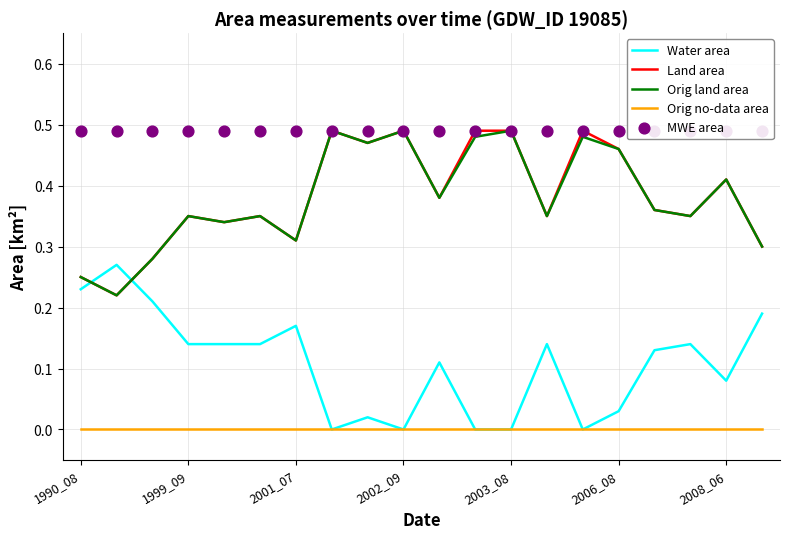

Which series reaches the maximum Y coordinate?

Land area